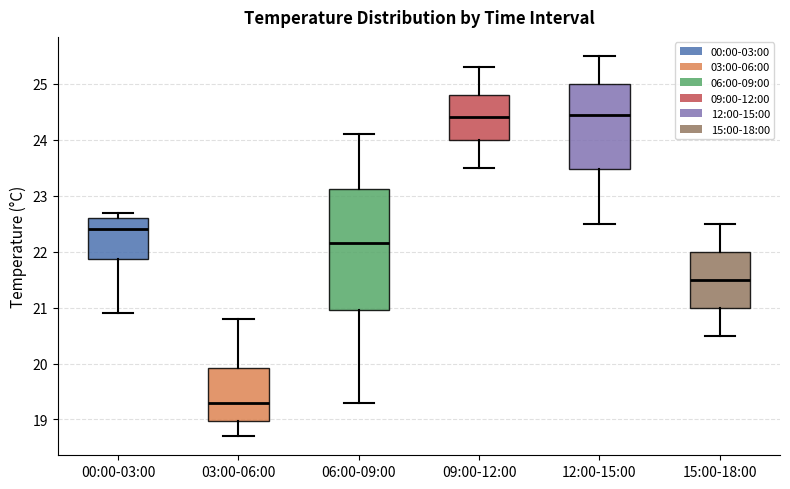

Which box has the lowest median line?

03:00-06:00